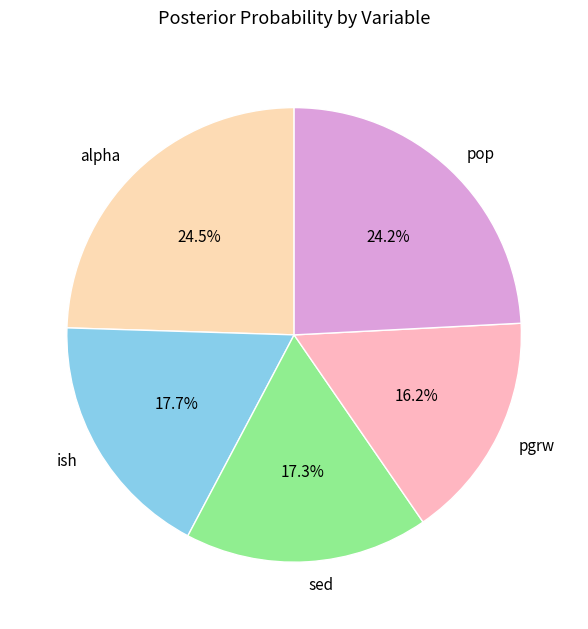

To the nearest percent, what is the difference between the ish and alpha slice percentages?

7%